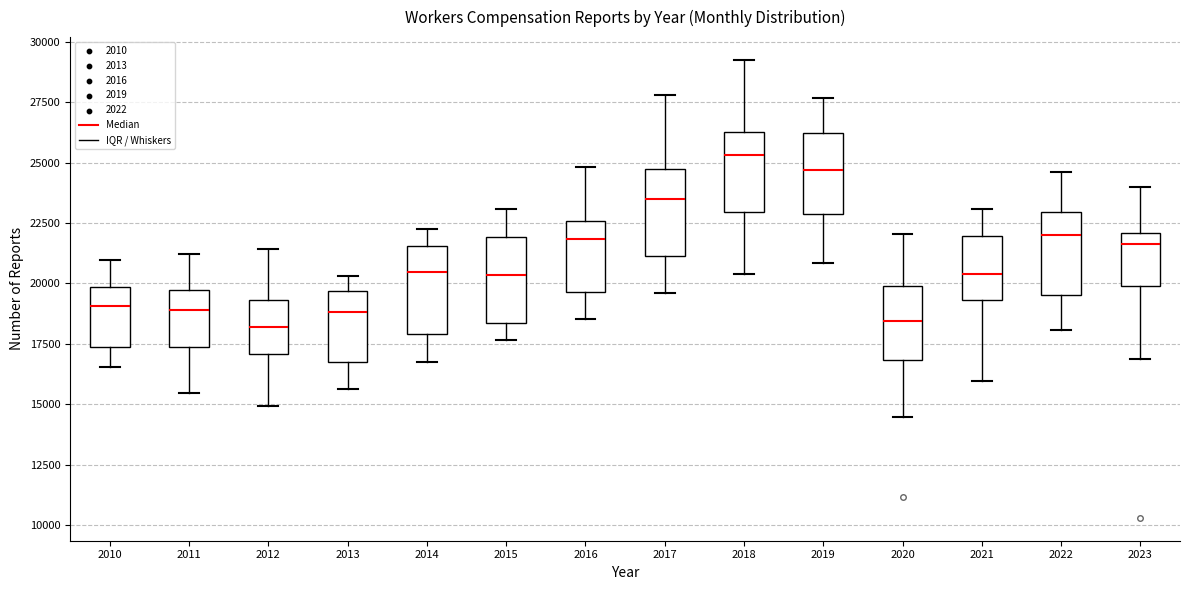

Where is the upper edge of the box at x = 2014 on the y-axis? The values are not printed on the chart, so give them approximately, as read against the axis.

21500